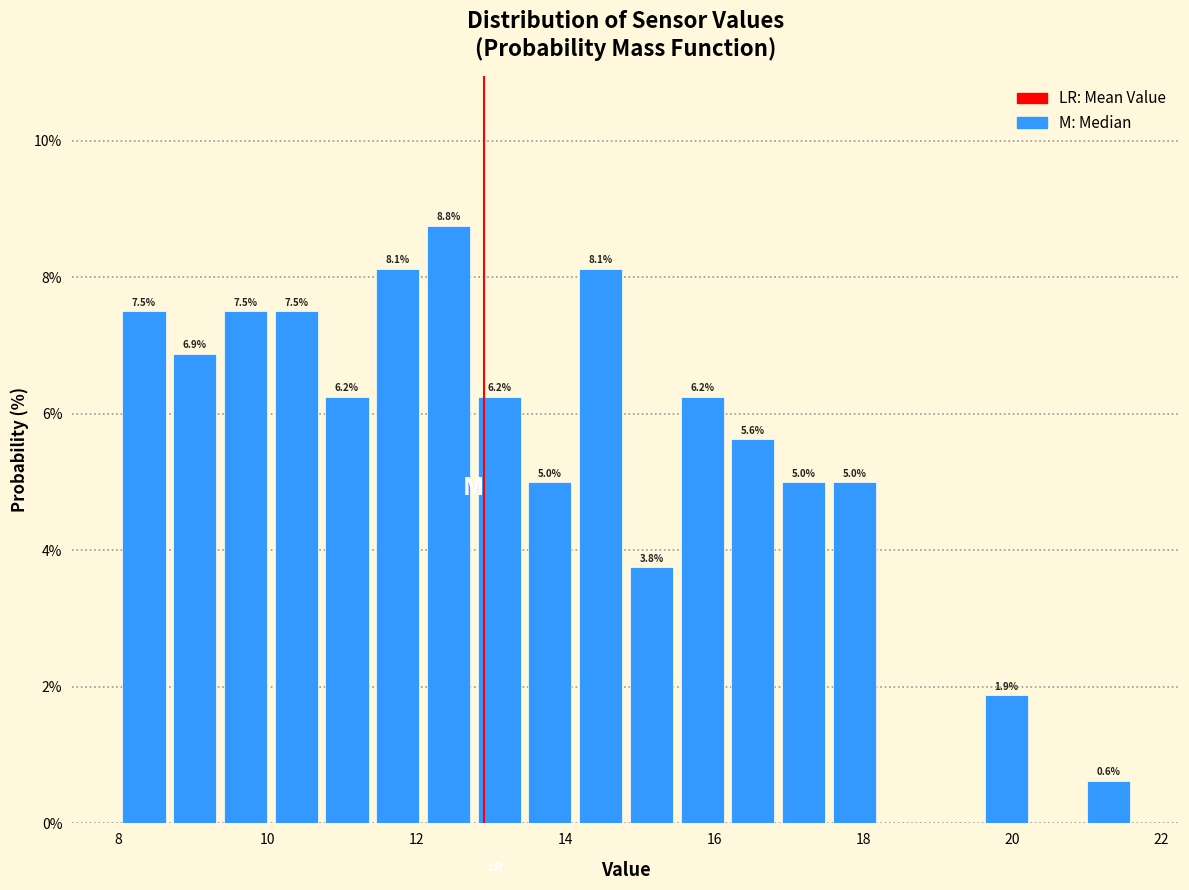

Read against the x-axis, roughly where is the centre of the tallest bar?

12.4